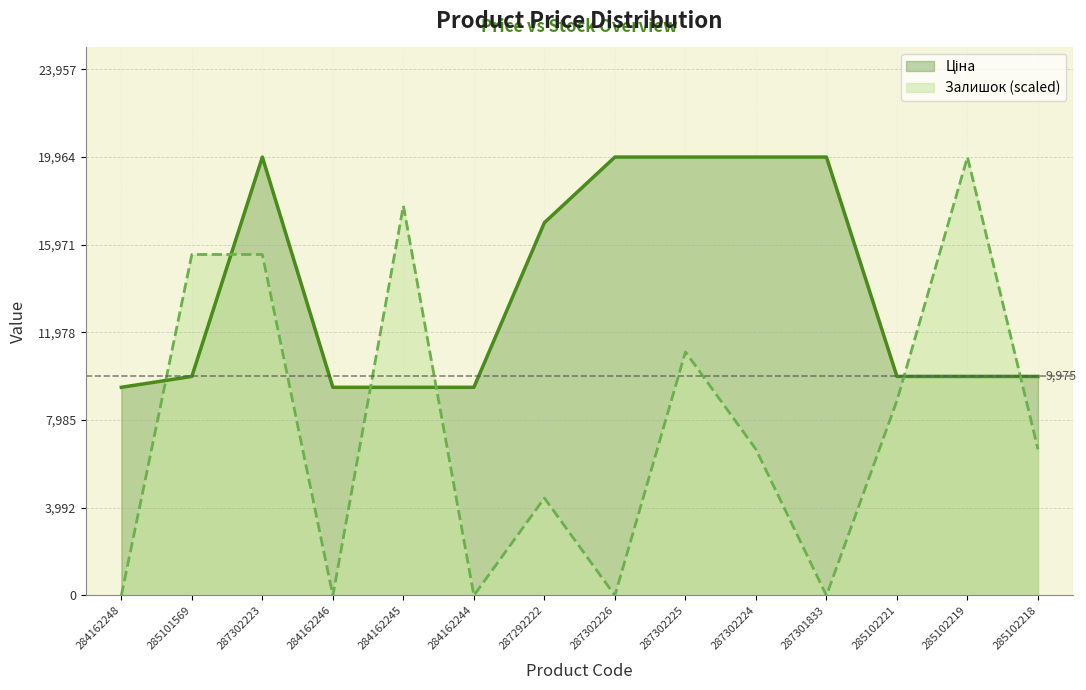

Rank the series at 287301833 from lowest to highest value.

Залишок, Ціна